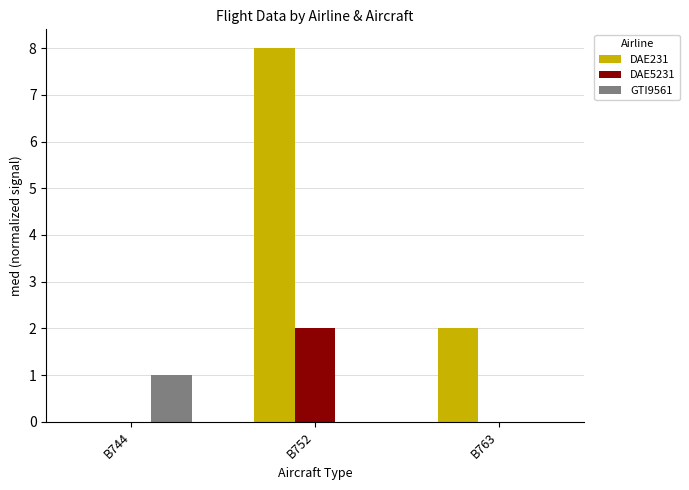

How many series are shown in this chart?

3